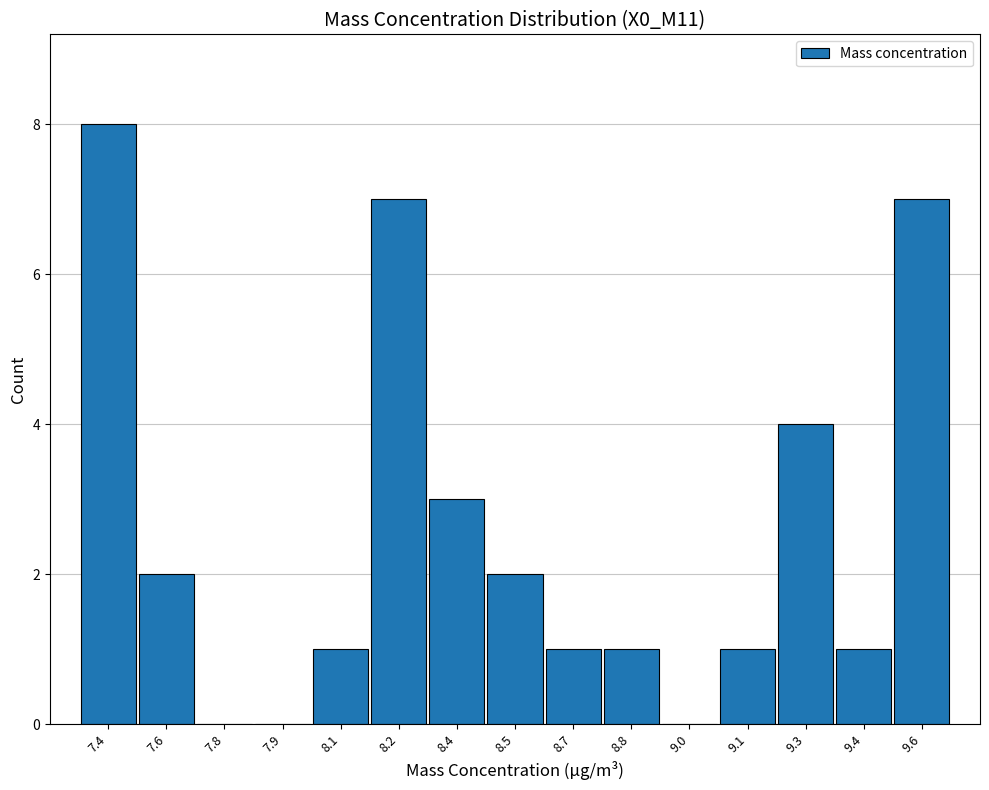

Reading left to right, list all the values displayed in this chart.

7.4=8	7.6=2	7.8=0	7.9=0	8.1=1	8.2=7	8.4=3	8.5=2	8.7=1	8.8=1	9.0=0	9.1=1	9.3=4	9.4=1	9.6=7